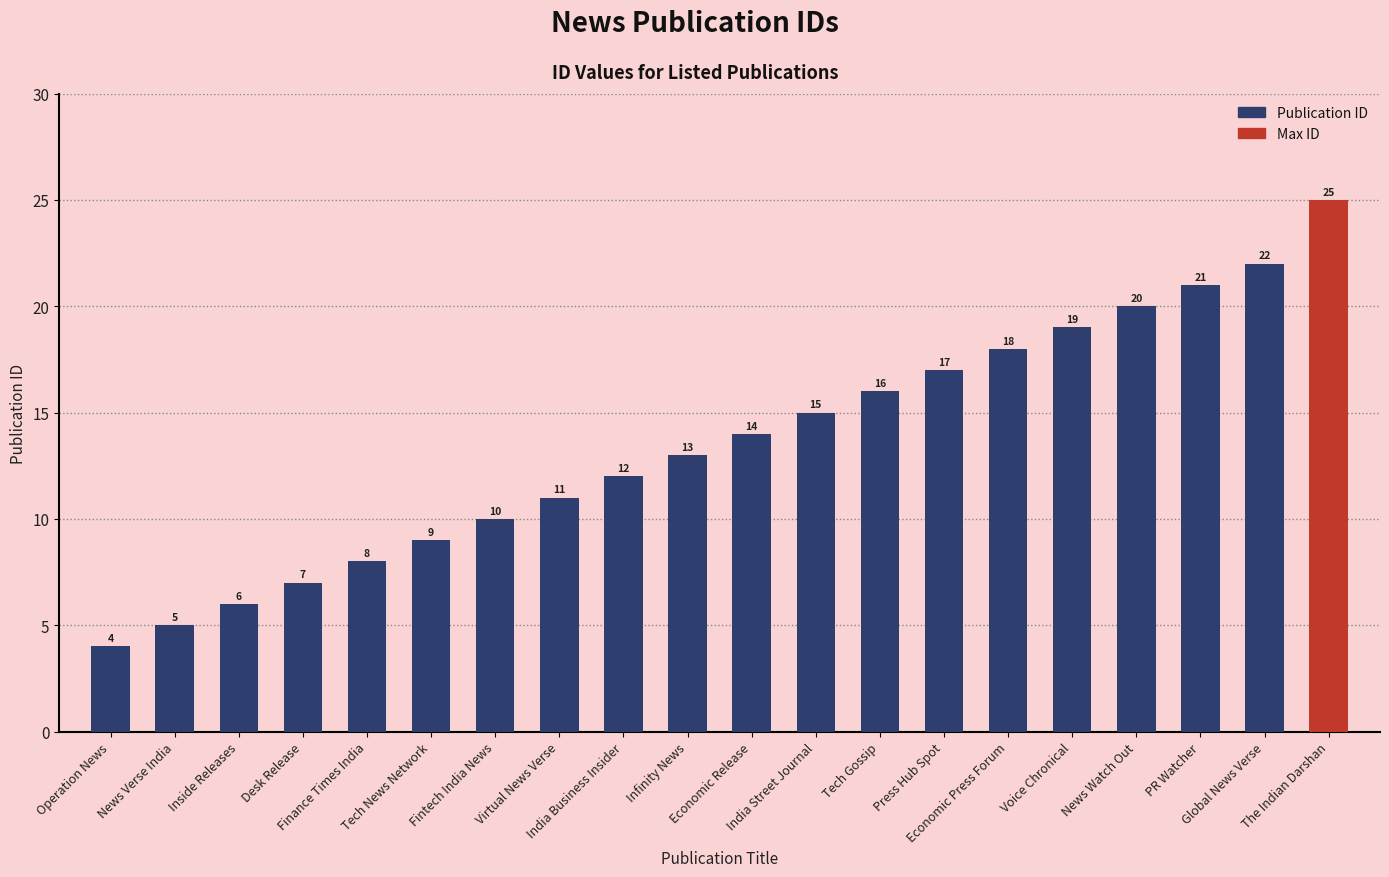

Rank the categories by value from lowest to highest.

Operation News, News Verse India, Inside Releases, Desk Release, Finance Times India, Tech News Network, Fintech India News, Virtual News Verse, India Business Insider, Infinity News, Economic Release, India Street Journal, Tech Gossip, Press Hub Spot, Economic Press Forum, Voice Chronical, News Watch Out, PR Watcher, Global News Verse, The Indian Darshan